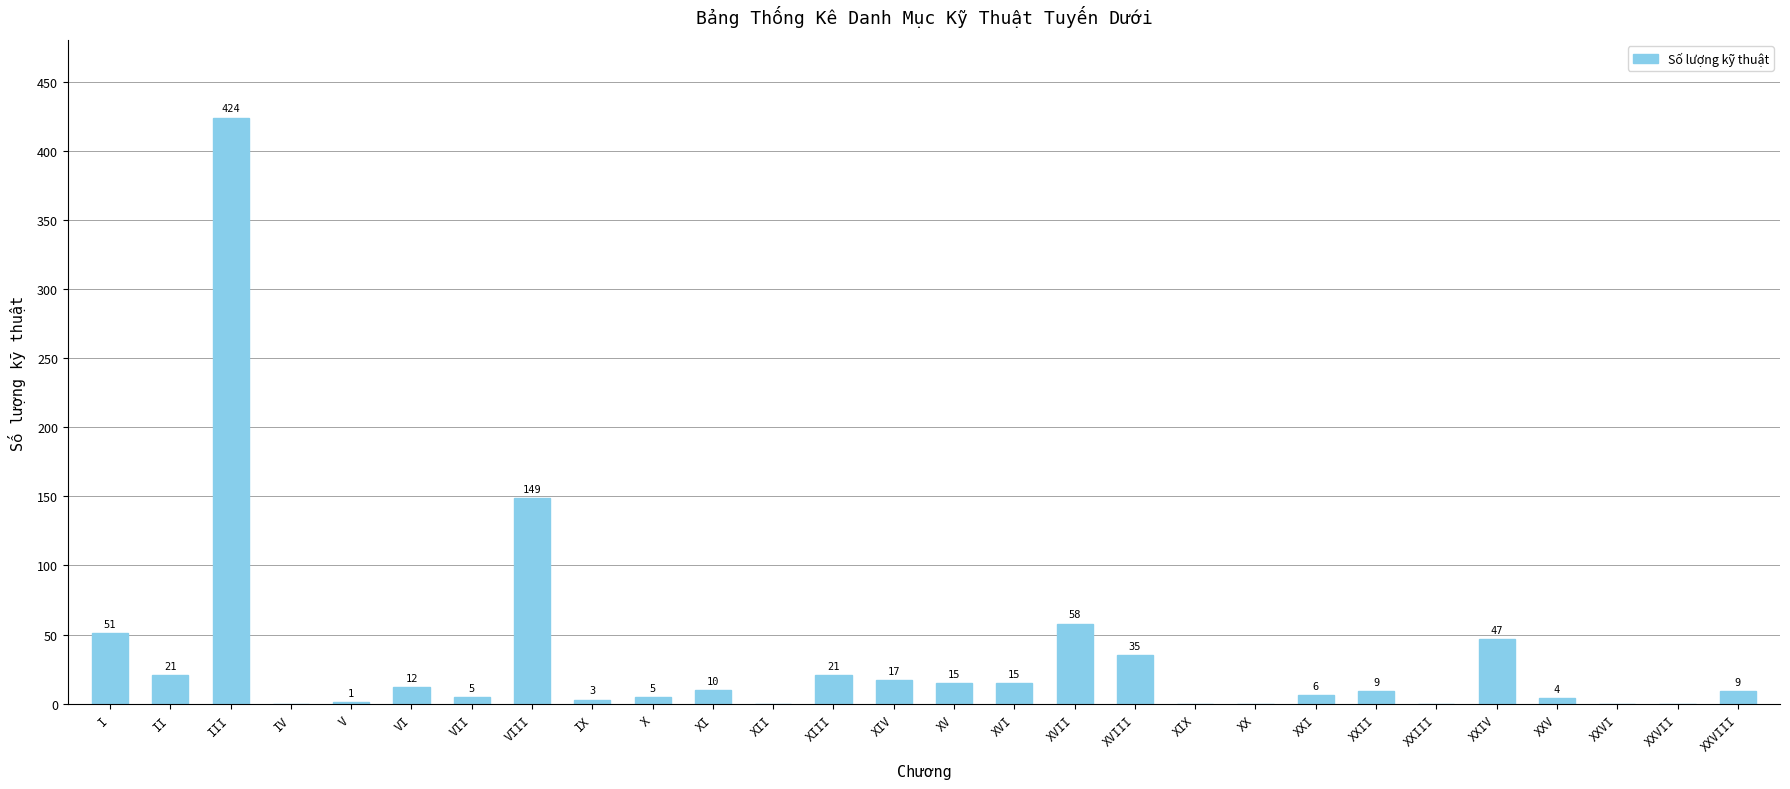

True or false: the data shows 15 at XV.

True